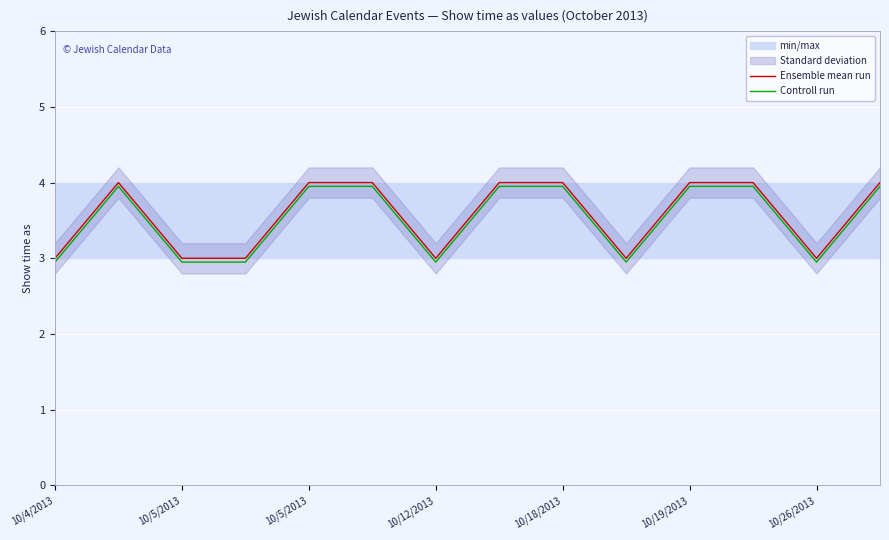

What is the difference between the second highest and second lowest values in the Controll run series?

1.0